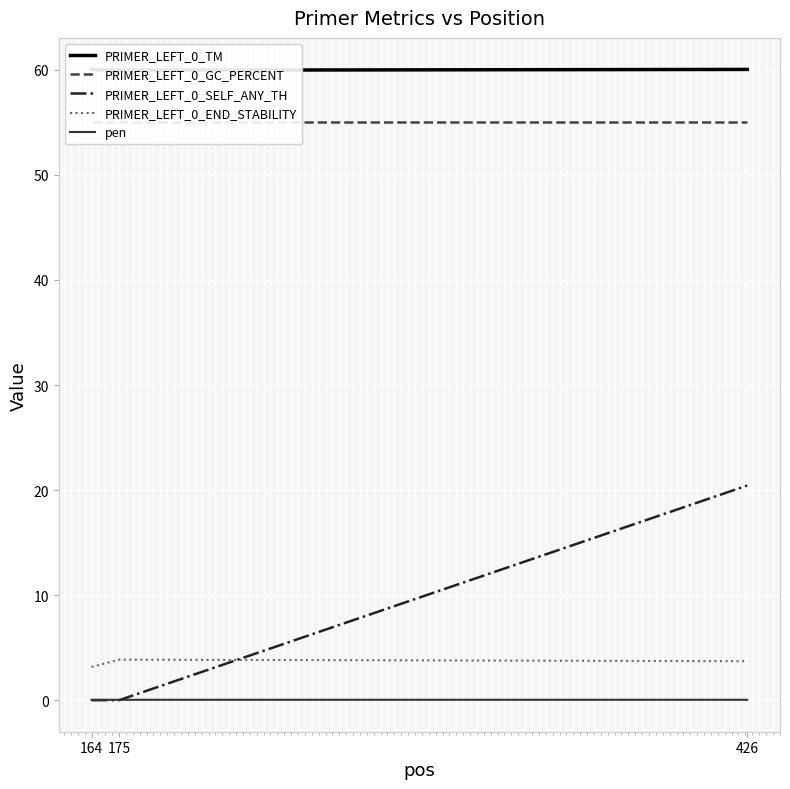

What is the difference between the highest and lowest values at 175?

60.0